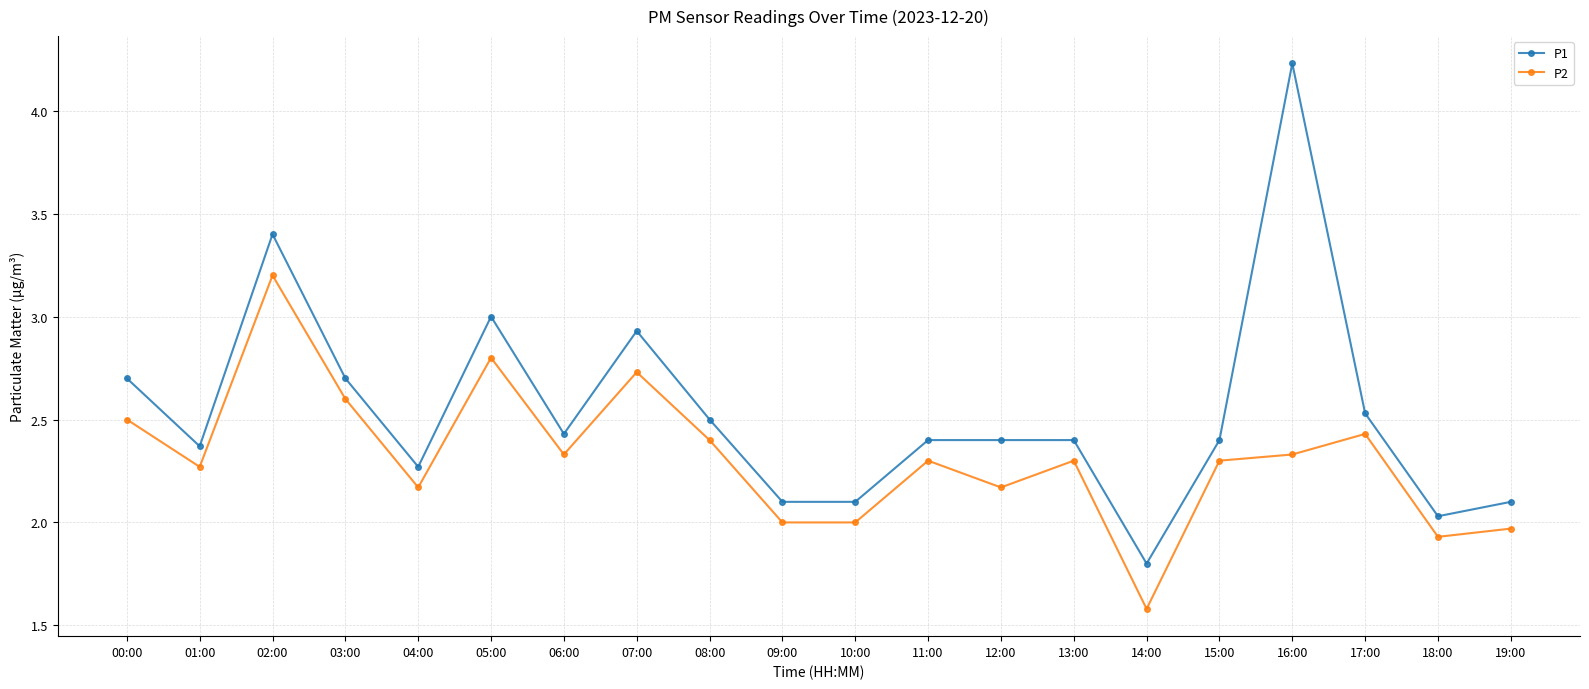

What is the sum of all P1 values?

50.8